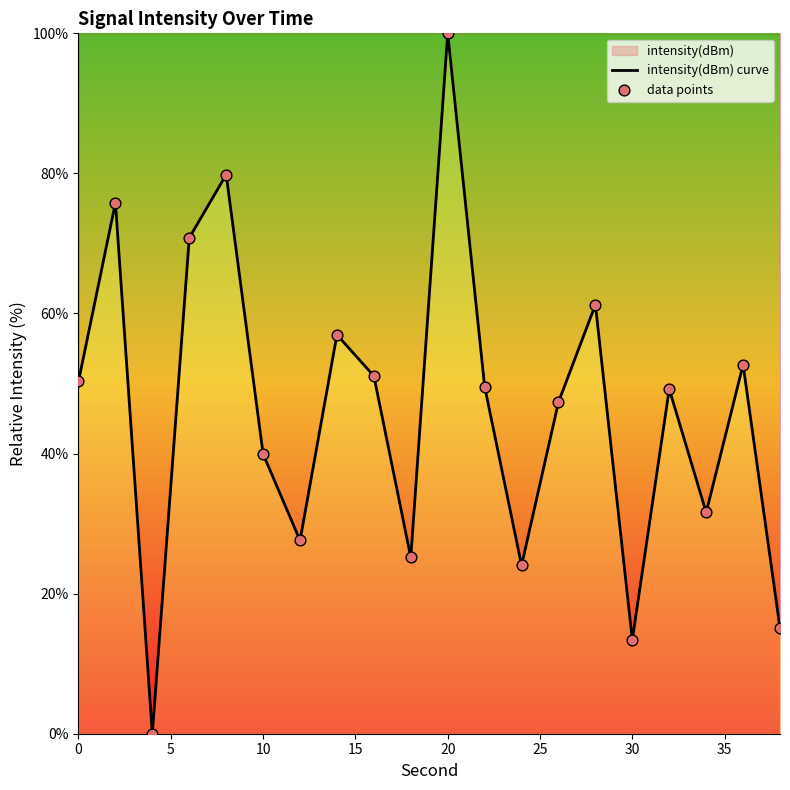

Which series has the largest total across all categories?

intensity(dBm) curve